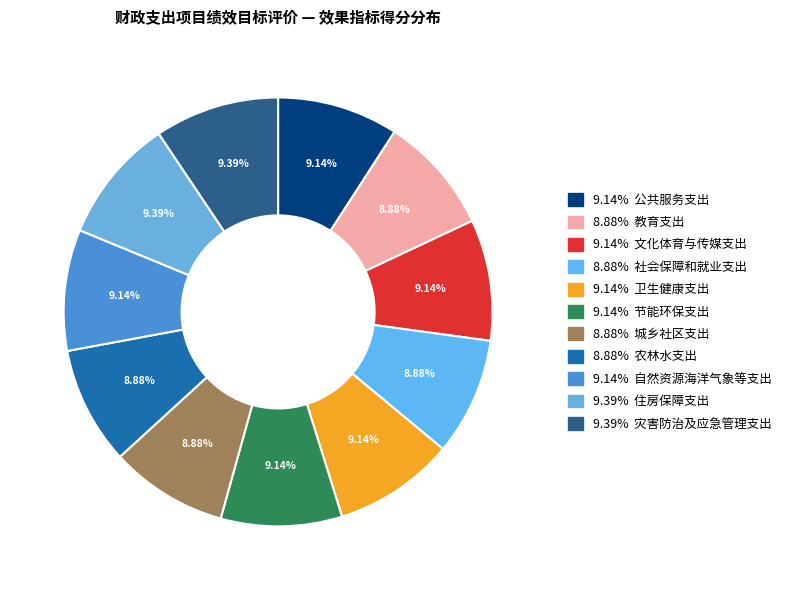

To the nearest percent, what is the average slice percentage?

9%